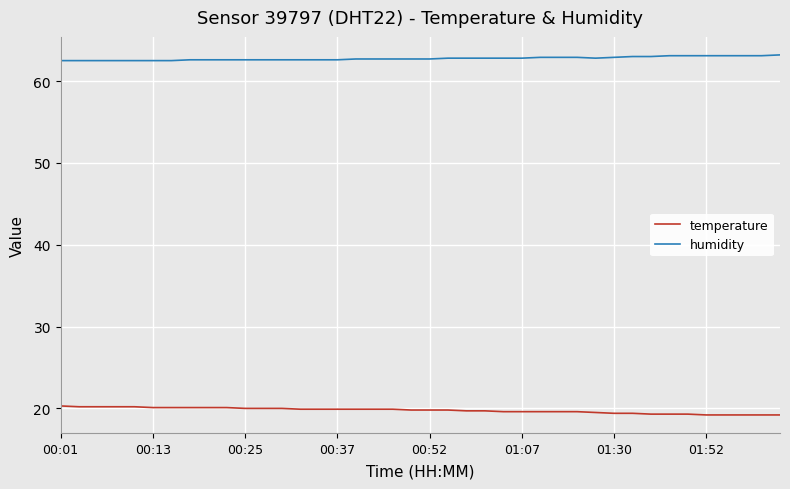

What is the difference between the maximum and minimum values in the temperature series?

1.1